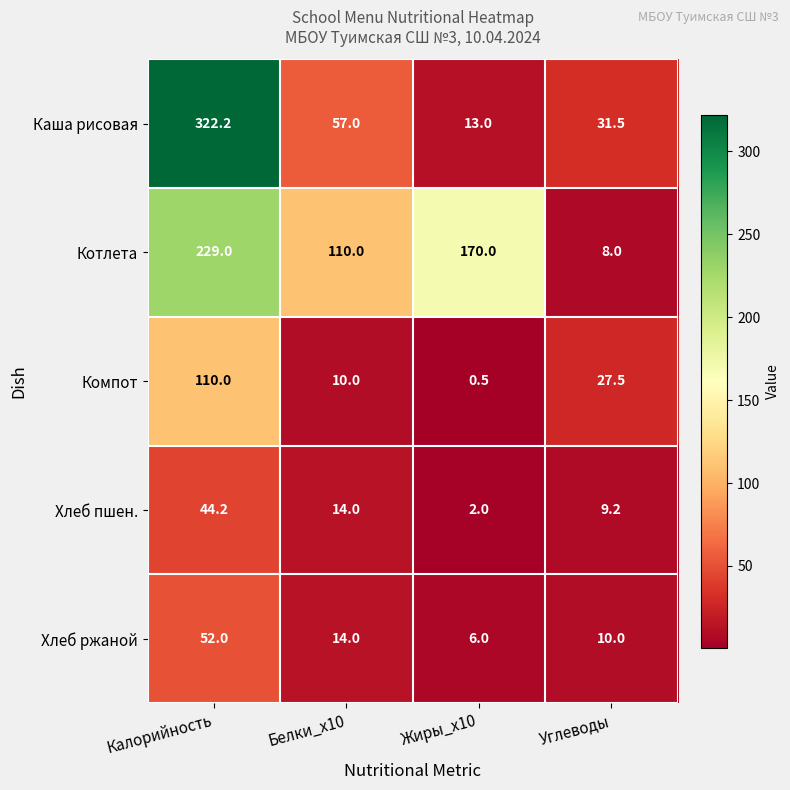

Reading left to right, extract all data points from this chart.

Каша рисовая: 322.2	57.0	13.0	31.5
Котлета: 229.0	110.0	170.0	8.0
Компот: 110.0	10.0	0.5	27.5
Хлеб пшен.: 44.2	14.0	2.0	9.2
Хлеб ржаной: 52.0	14.0	6.0	10.0